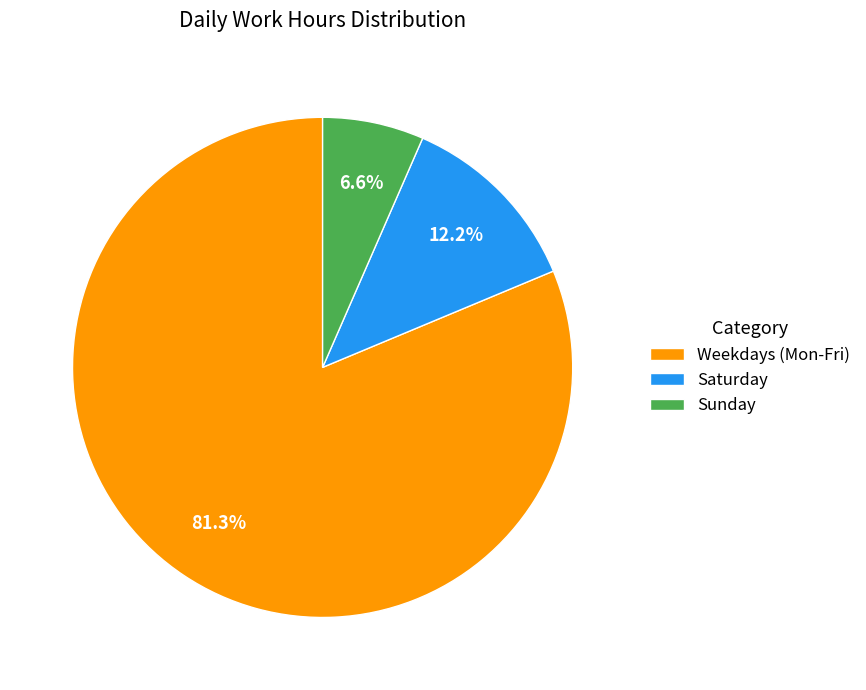

Which category accounts for the majority?

Weekdays (Mon-Fri)